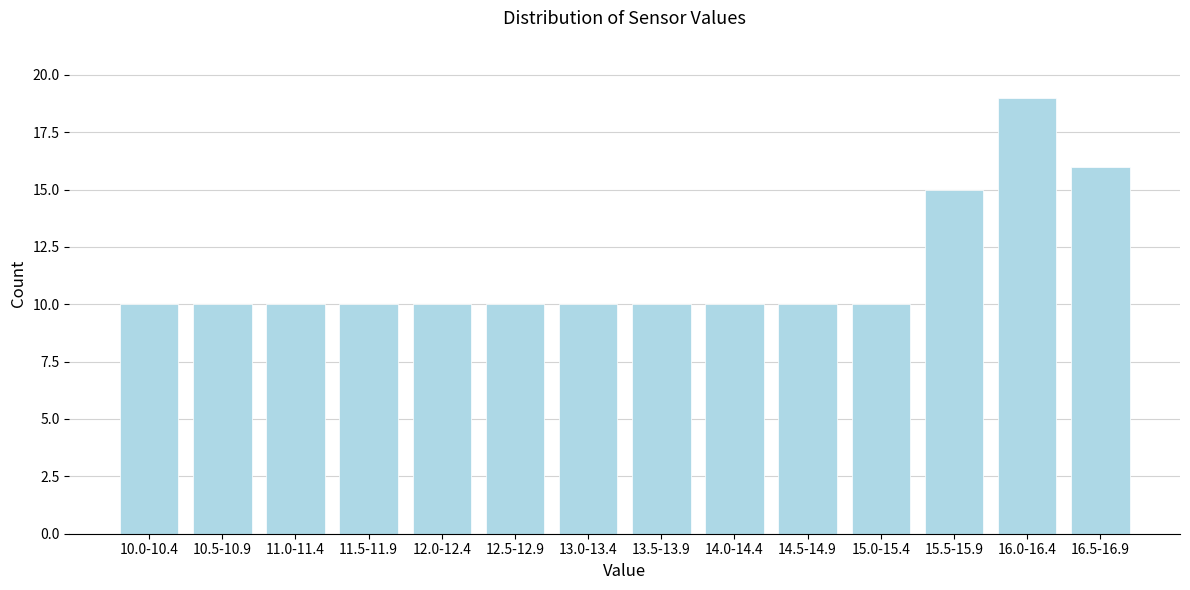

Reading right to left, what are all the values shown in this chart?

16.5-16.9=16	16.0-16.4=19	15.5-15.9=15	15.0-15.4=10	14.5-14.9=10	14.0-14.4=10	13.5-13.9=10	13.0-13.4=10	12.5-12.9=10	12.0-12.4=10	11.5-11.9=10	11.0-11.4=10	10.5-10.9=10	10.0-10.4=10